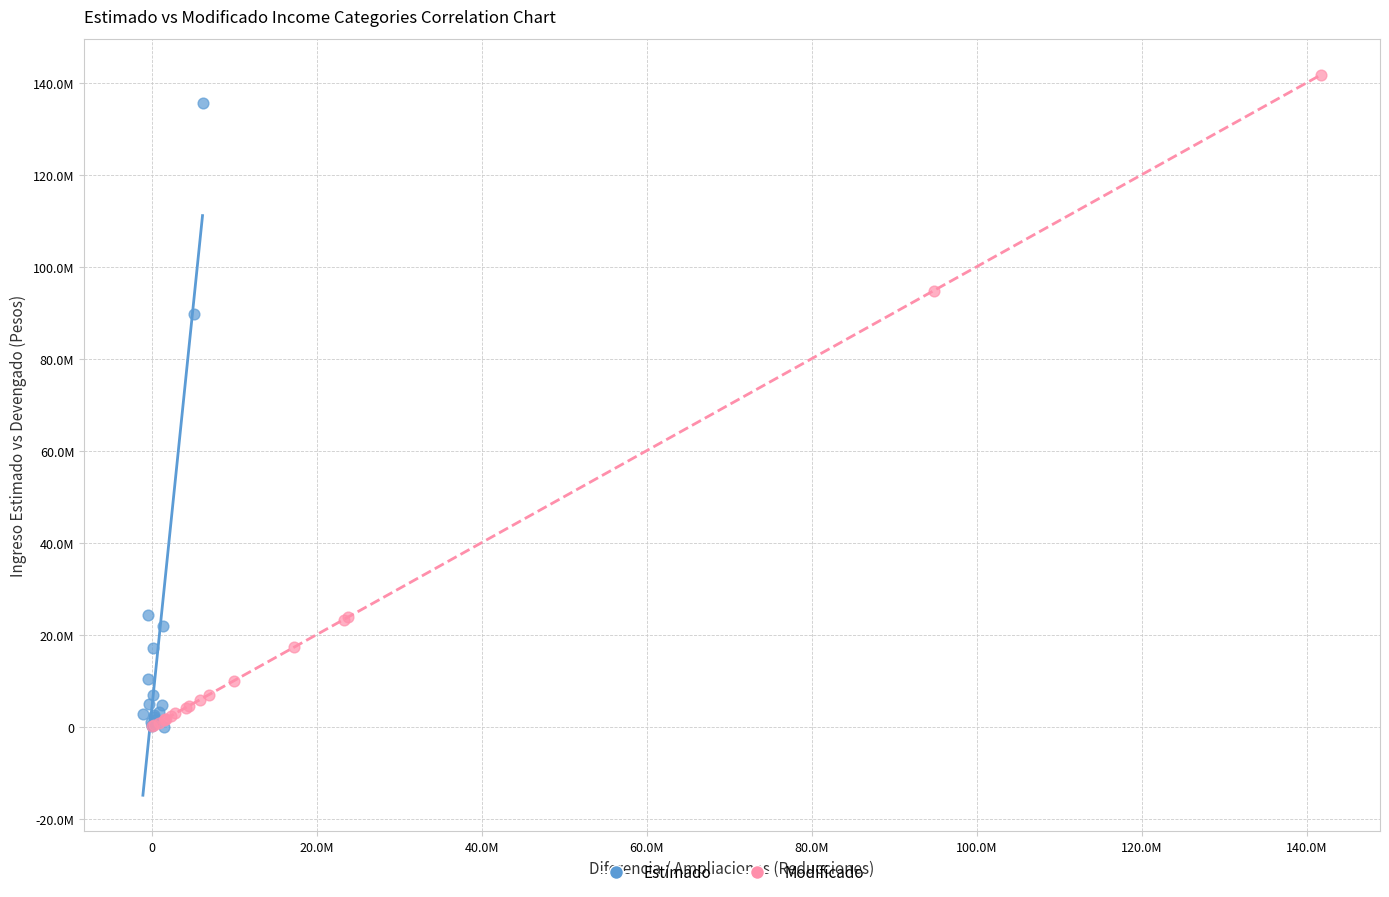

What are all the series names shown in the legend?

Estimado, Modificado